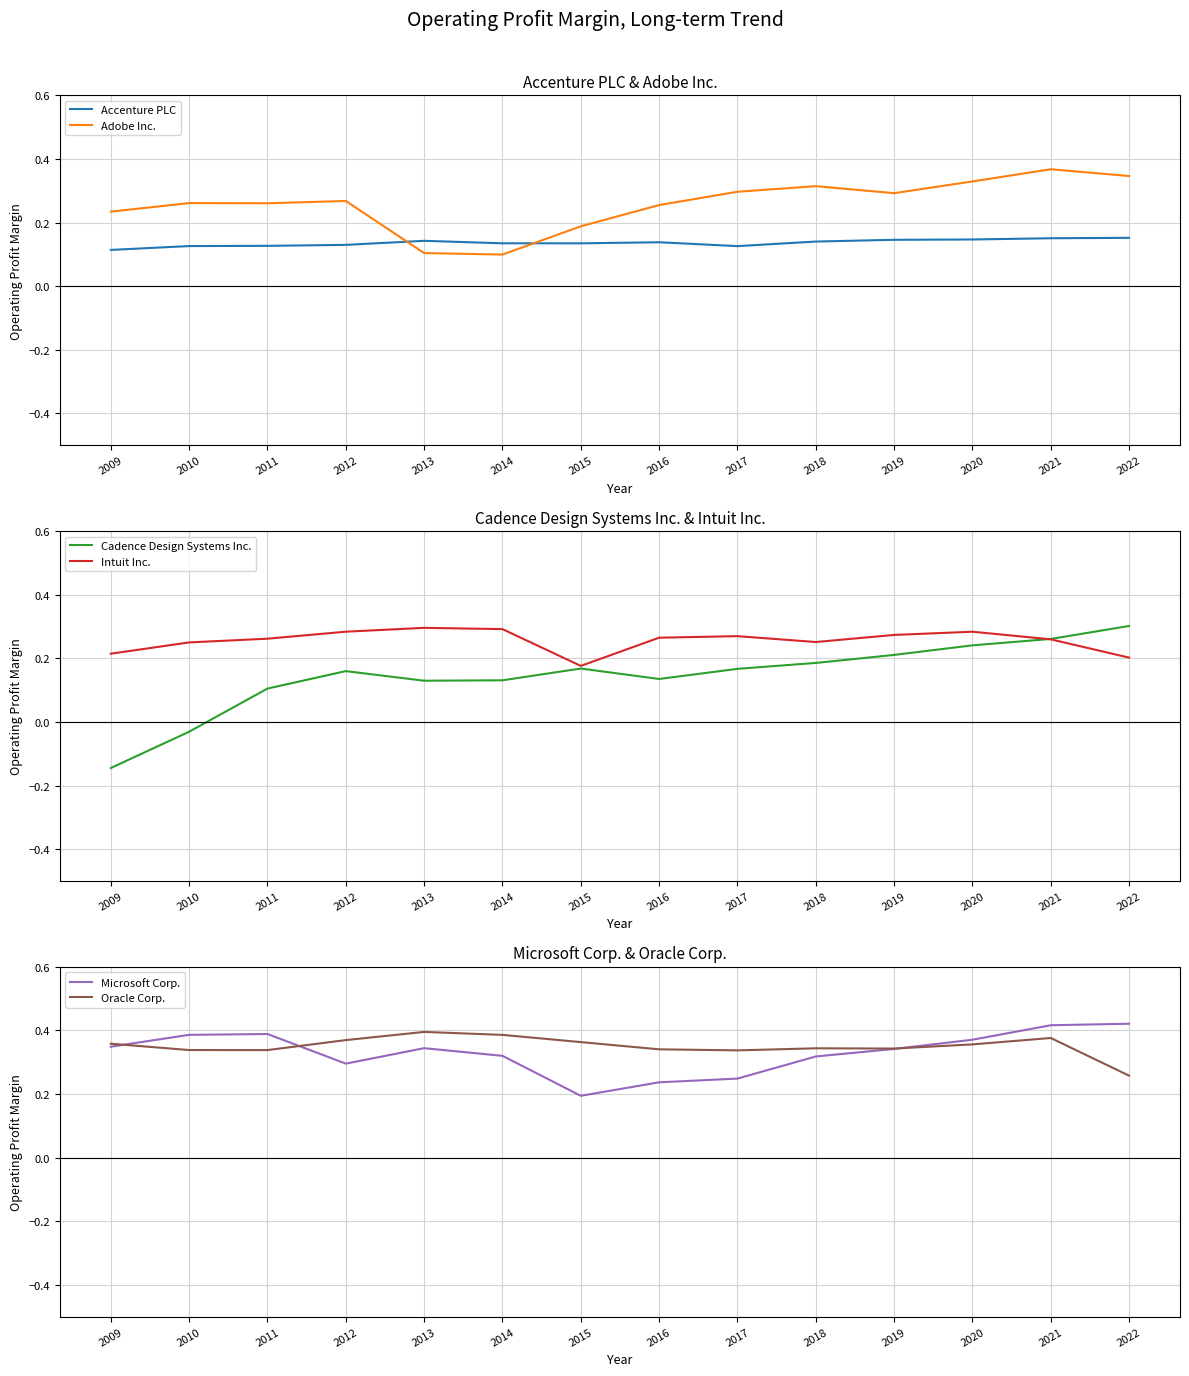

The value of Oracle Corp. at 2021 is 0.2. True or false?

False